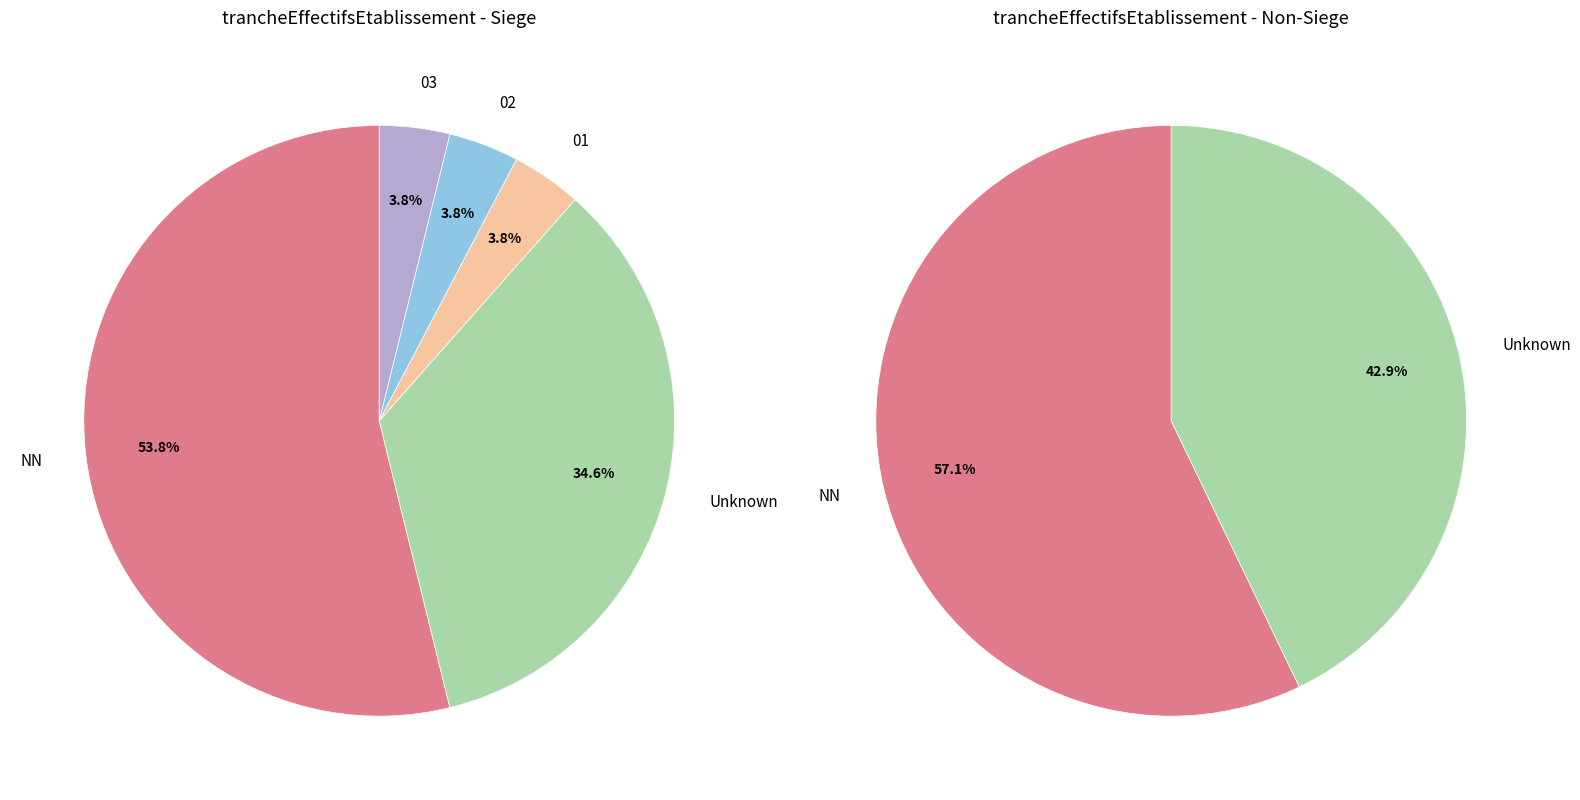

How many segments does this pie chart have?

5